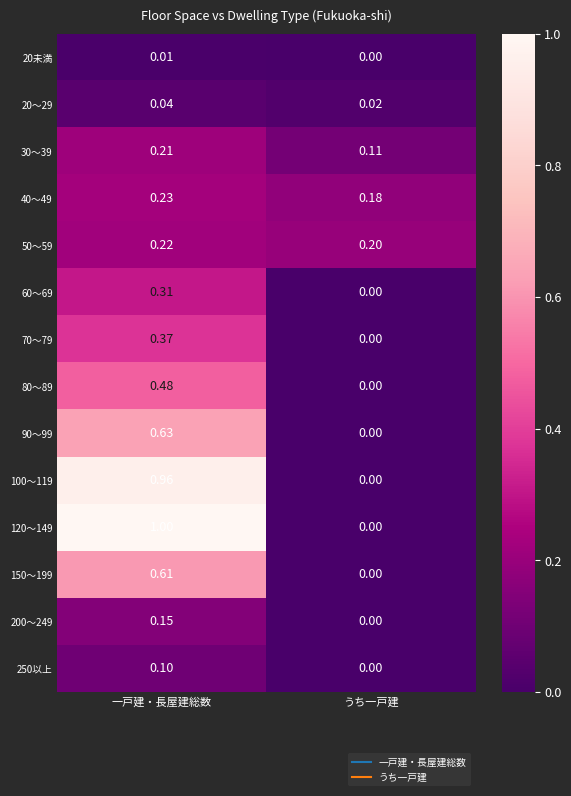

At which label is 200～249 closest to 0?

うち一戸建